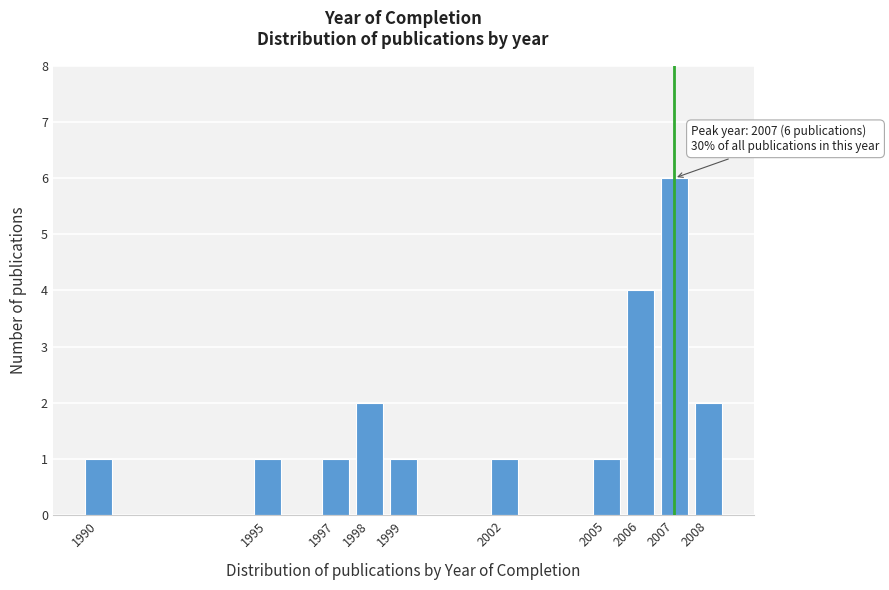

Reading left to right, list all the values displayed in this chart.

1	1	1	2	1	1	1	4	6	2